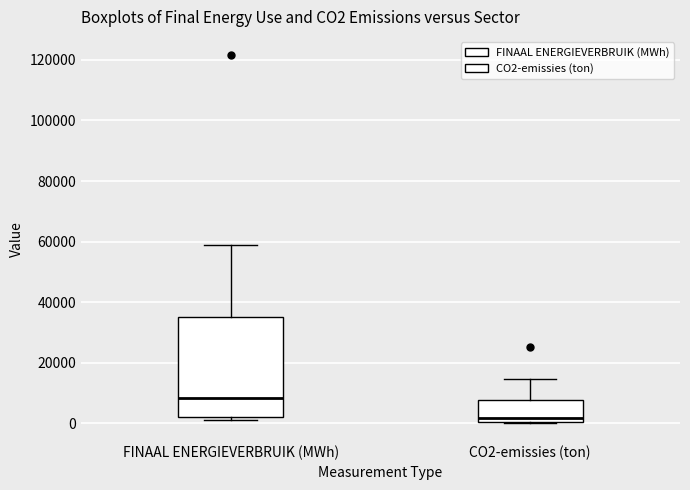

Reading left to right, transcribe this box plot: for each box, give where its median line is, the range the box spans, and where its two whiskers end, as read against the y-axis. The values are not printed on the chart, so give them approximately, as read against the axis.

FINAAL ENERGIEVERBRUIK (MWh): median 8000, box 2000 to 36000, whiskers 2000 (just below the box's lower edge) to 58000
CO2-emissies (ton): median 2000, box 0 to 8000, whiskers 0 to 14000